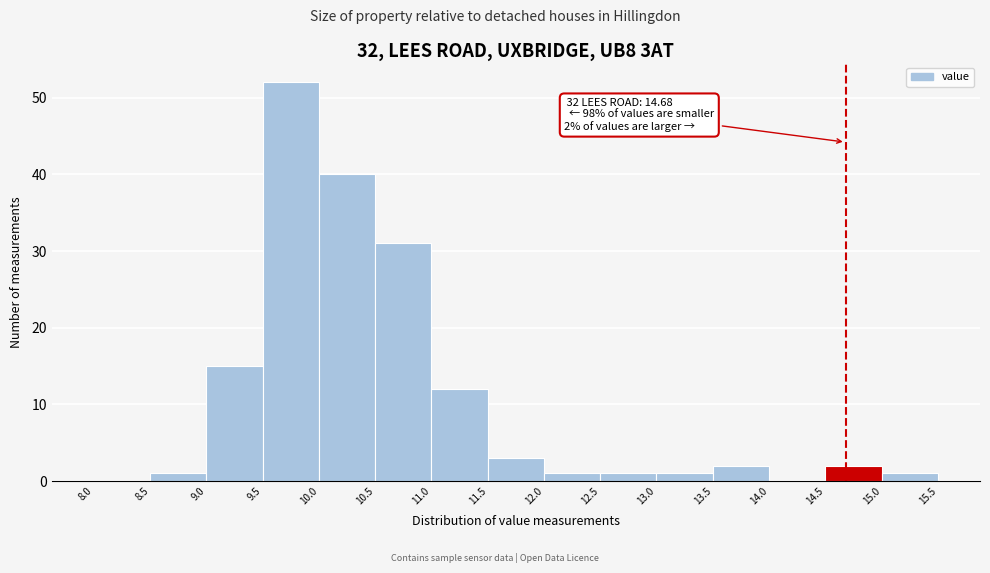

Over which range of the x-axis is the bar tallest?

9.5 to 10.0